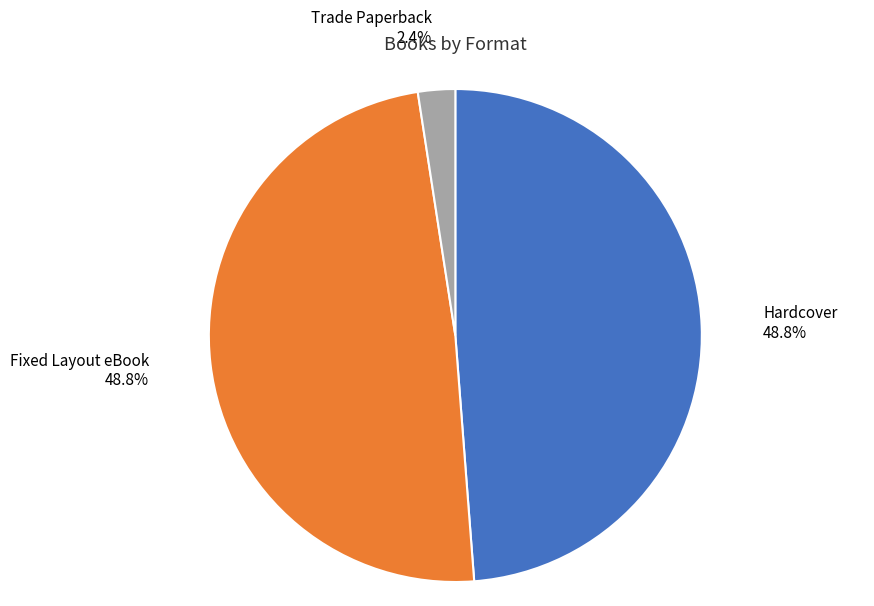

Is there any slice that represents more than half of the pie?

No